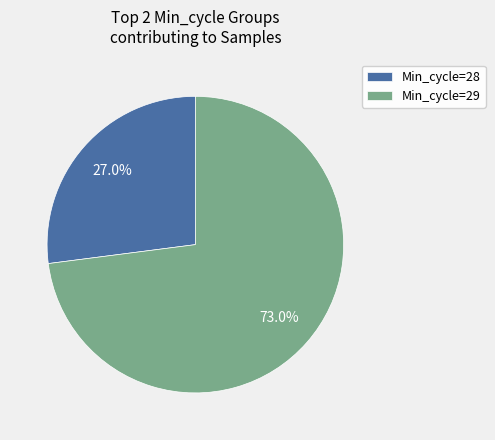

What is the ratio of the value at Min_cycle=29 to the value at Min_cycle=28?

2.7